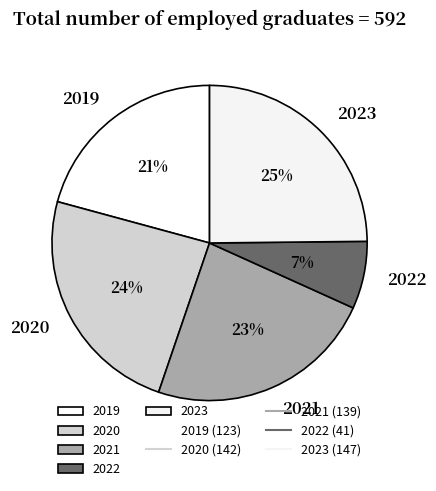

To the nearest percent, what is the average slice percentage?

20%